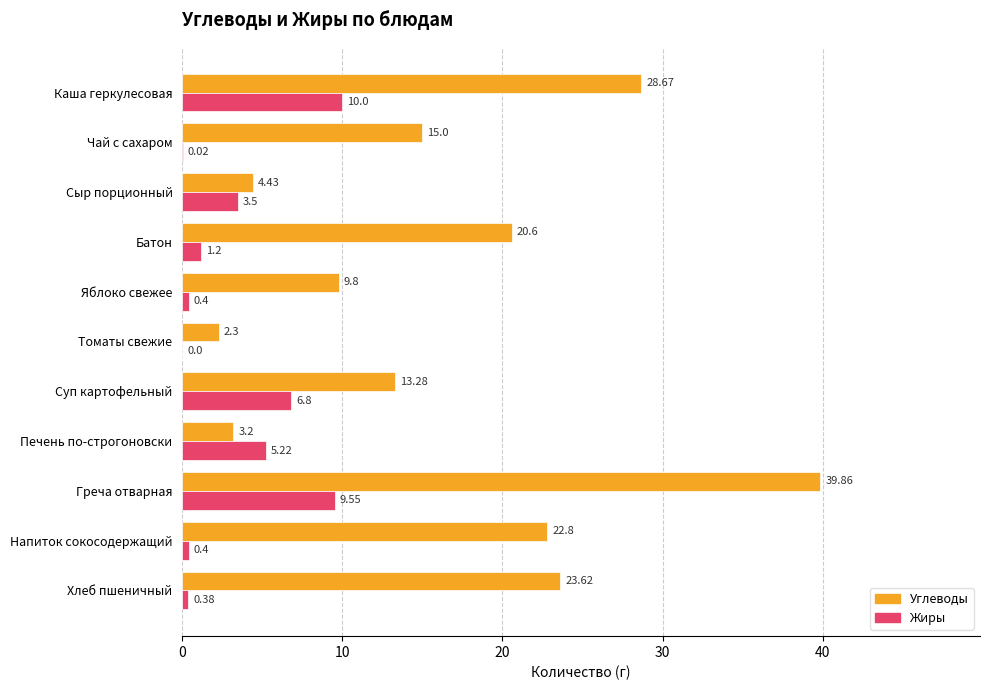

Is the value of Жиры at Яблоко свежее greater than the value of Углеводы at Яблоко свежее?

No